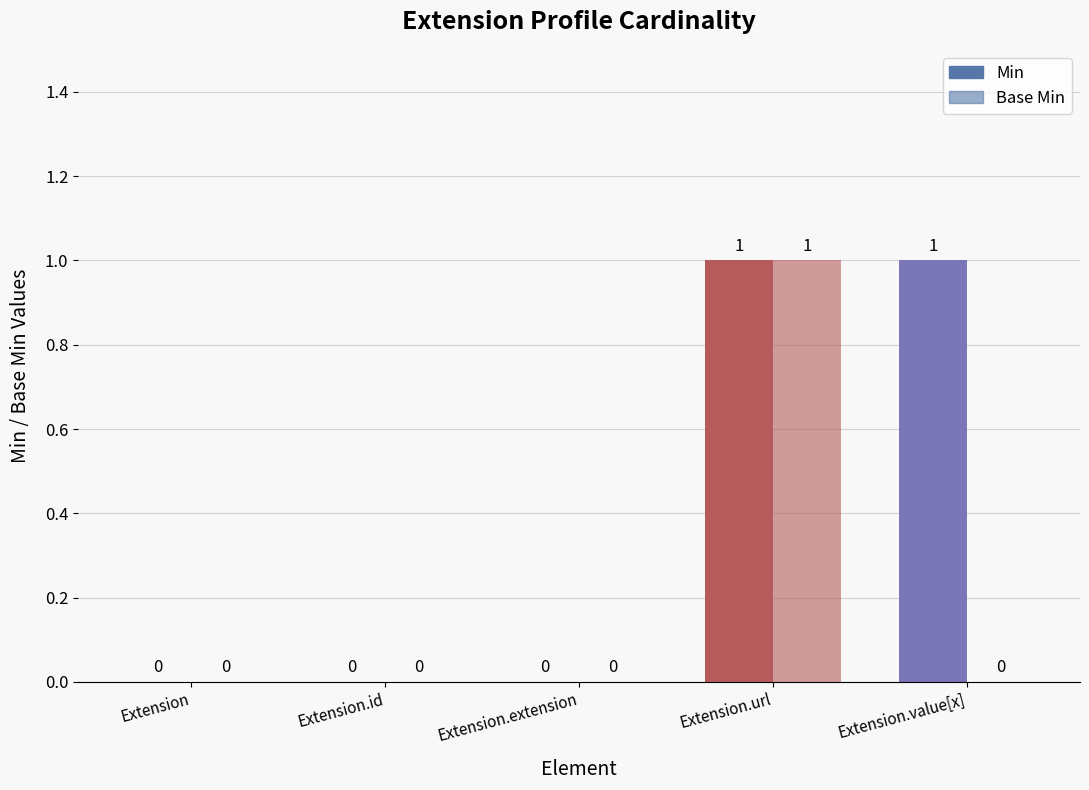

Are the bars grouped side by side (vs. stacked)?

Yes